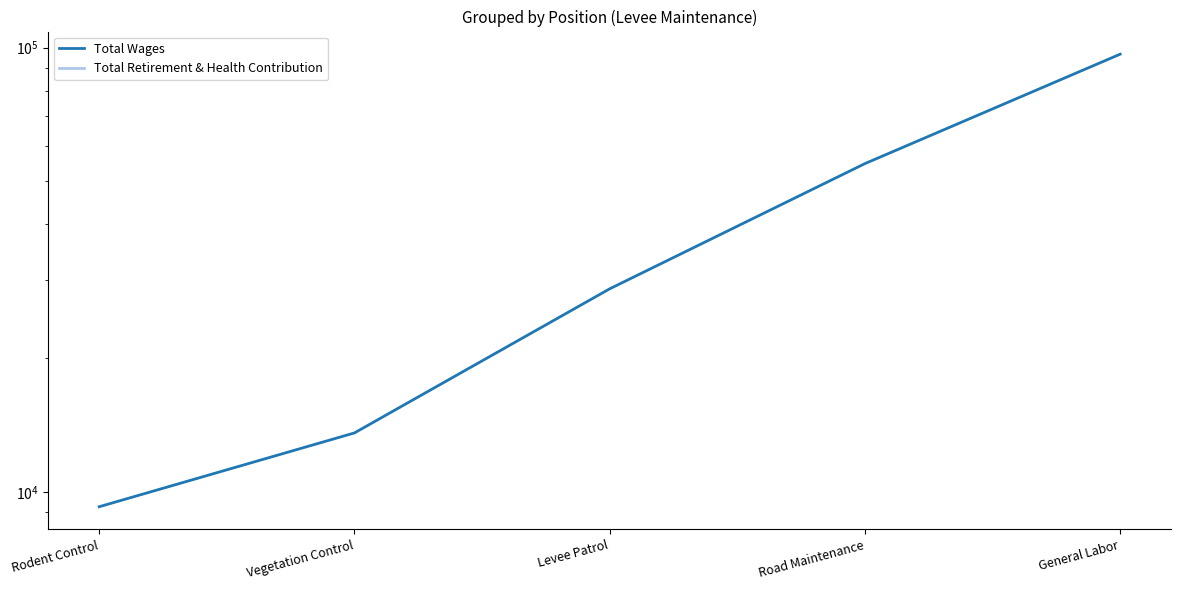

At which label does Total Wages reach its peak?

General Labor